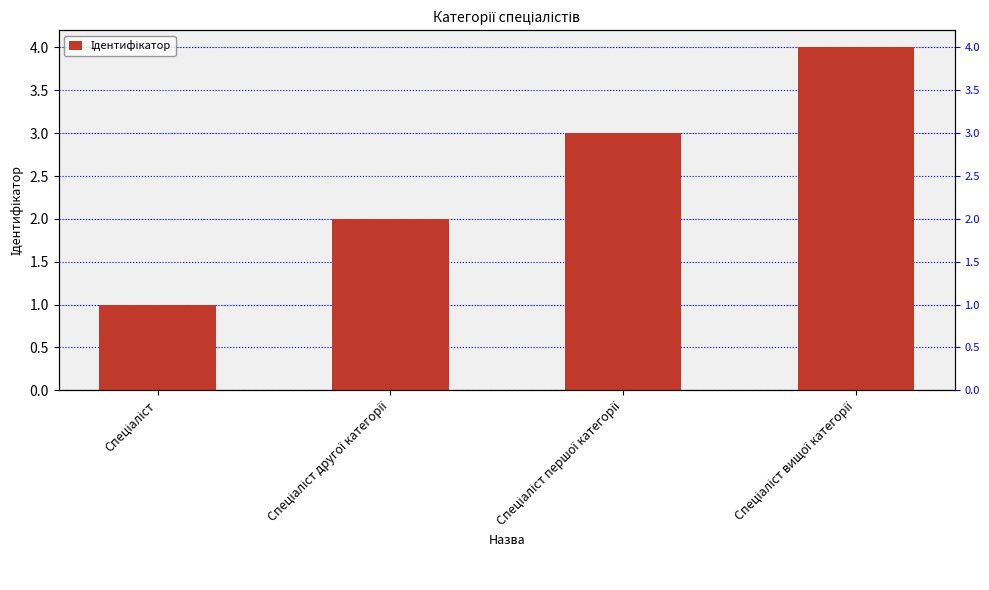

What position from the left is Спеціаліст першої категорії?

3